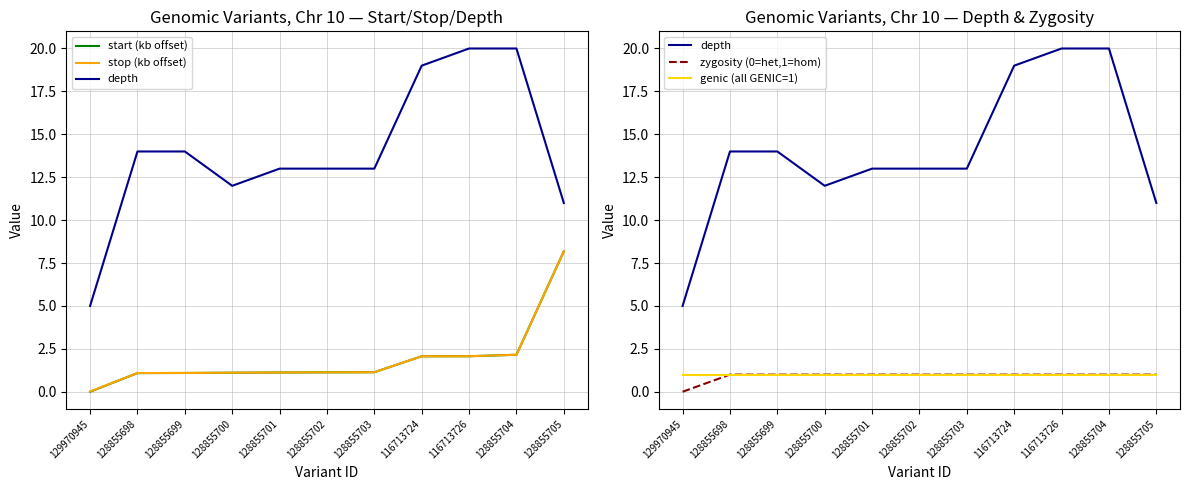

Reading left to right, what are all the values shown in this chart?

start (kb offset): 129970945=0.0	128855698=1.1	128855699=1.1	128855700=1.1	128855701=1.1	128855702=1.1	128855703=1.1	116713724=2.1	116713726=2.1	128855704=2.2	128855705=8.2
stop (kb offset): 129970945=0.0	128855698=1.1	128855699=1.1	128855700=1.1	128855701=1.1	128855702=1.1	128855703=1.1	116713724=2.1	116713726=2.1	128855704=2.2	128855705=8.2
depth: 129970945=5.0	128855698=14.0	128855699=14.0	128855700=12.0	128855701=13.0	128855702=13.0	128855703=13.0	116713724=19.0	116713726=20.0	128855704=20.0	128855705=11.0
zygosity (0=het,1=hom): 129970945=0.0	128855698=1.0	128855699=1.0	128855700=1.0	128855701=1.0	128855702=1.0	128855703=1.0	116713724=1.0	116713726=1.0	128855704=1.0	128855705=1.0
genic (all GENIC=1): 129970945=1.0	128855698=1.0	128855699=1.0	128855700=1.0	128855701=1.0	128855702=1.0	128855703=1.0	116713724=1.0	116713726=1.0	128855704=1.0	128855705=1.0